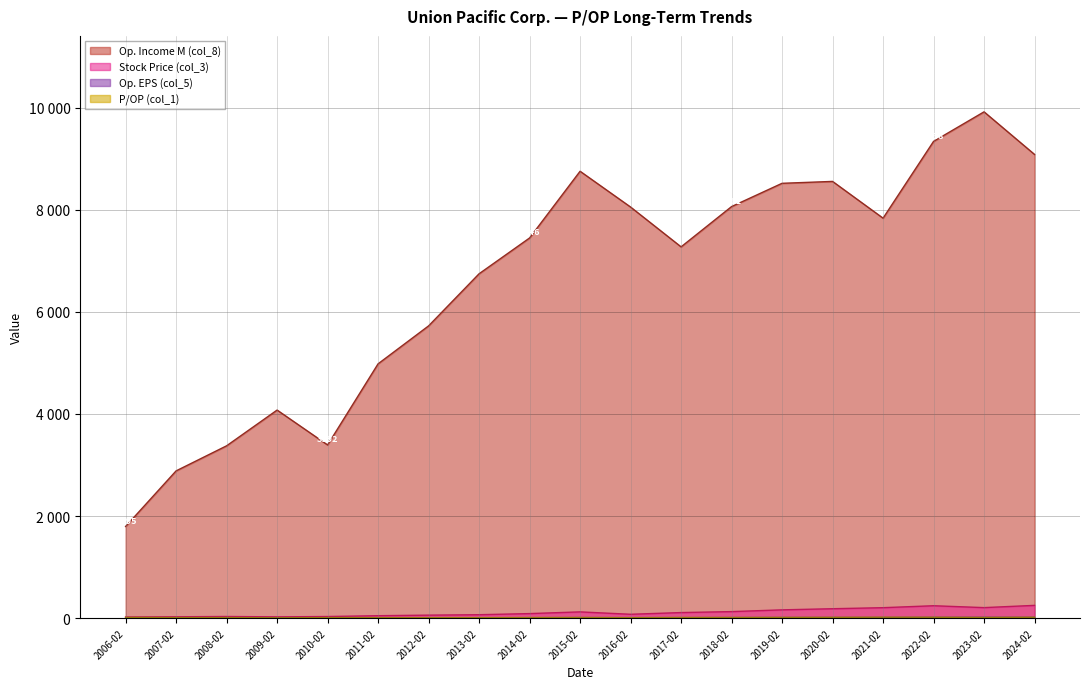

True or false: Stock Price (col_3) and P/OP (col_1) cross at least once.

False